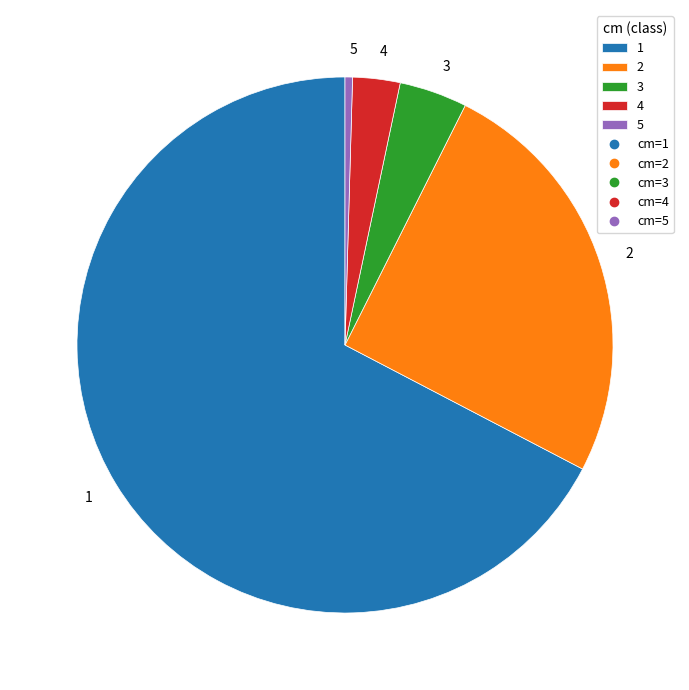

What is the largest slice in the pie chart?

1